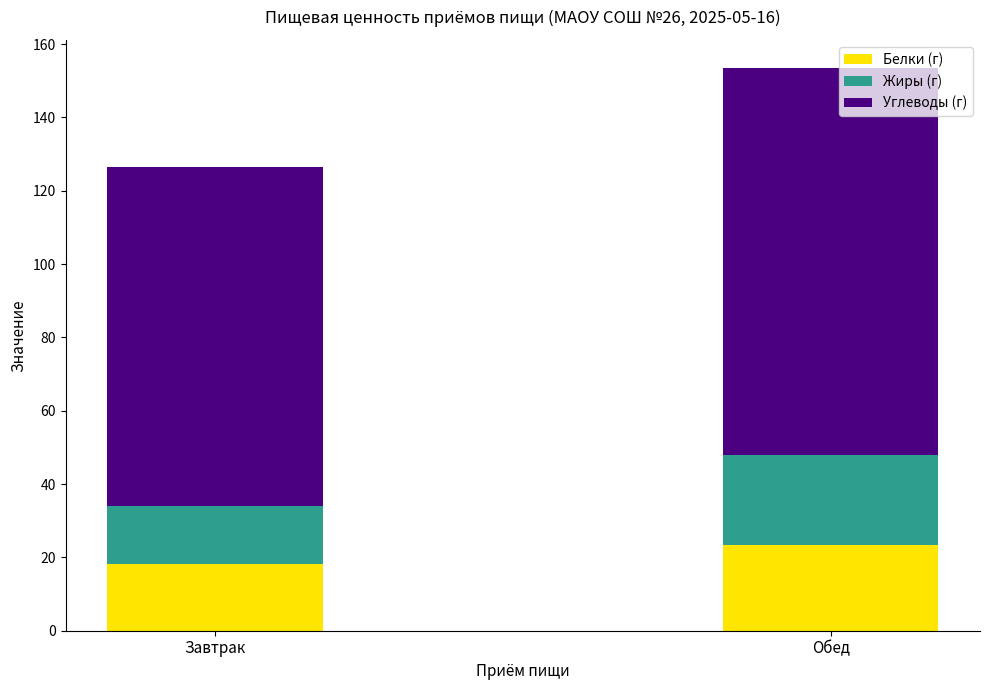

How many bars are there in total?

2